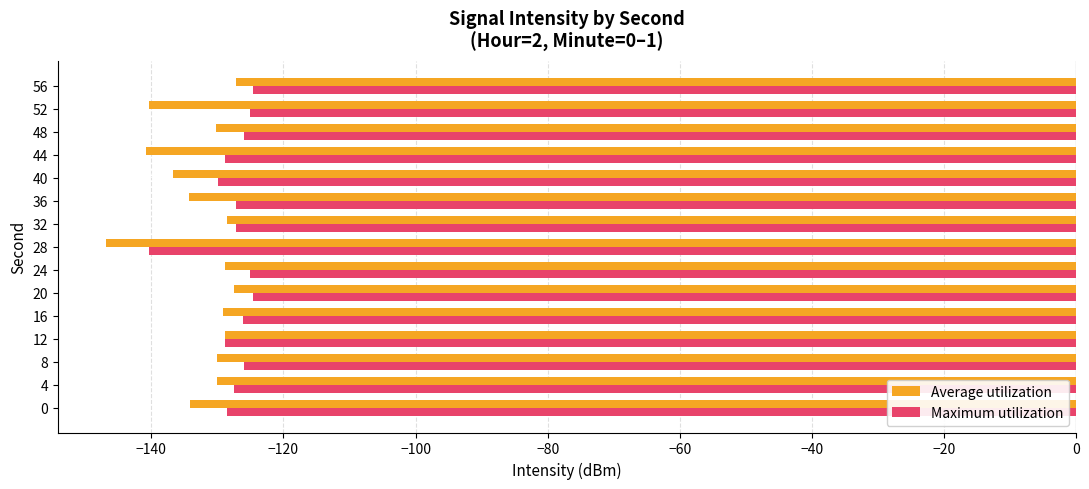

List the series in order of their overall mean, lowest first.

Average utilization, Maximum utilization